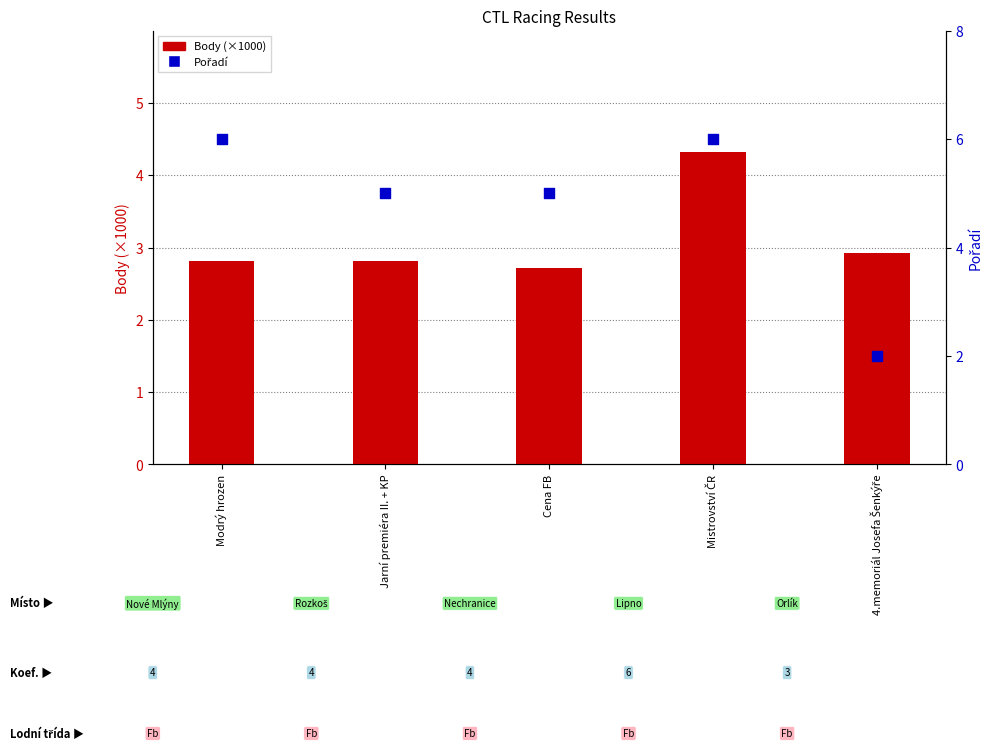

What are all the series names shown in the legend?

Body (×1000), Pořadí